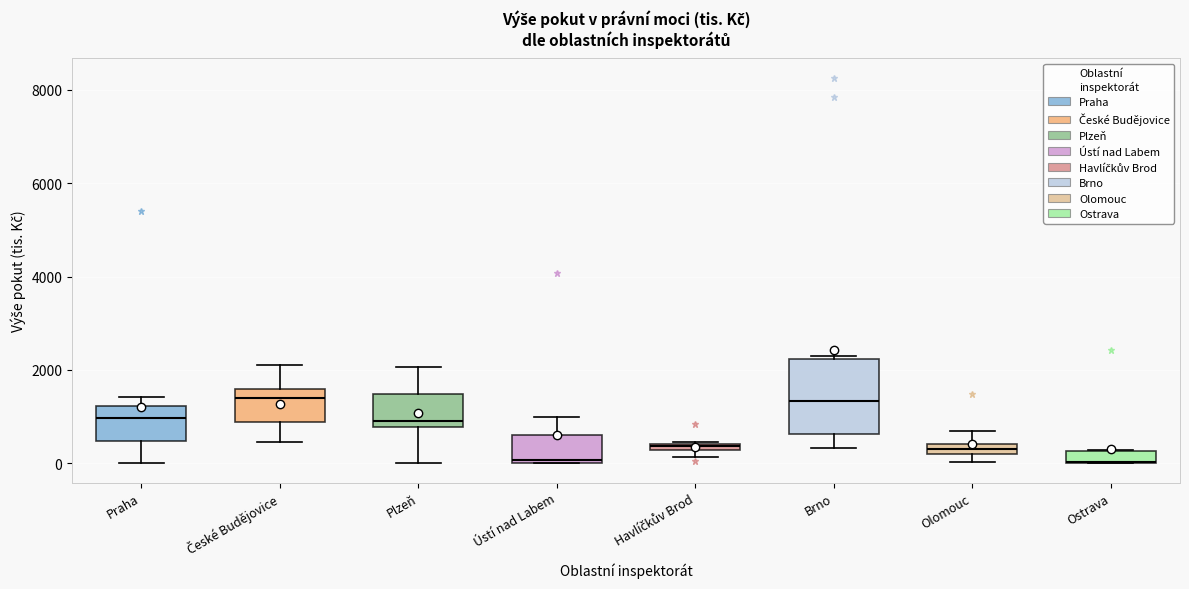

Which box is the tallest, from its lower edge to its upper edge?

Brno